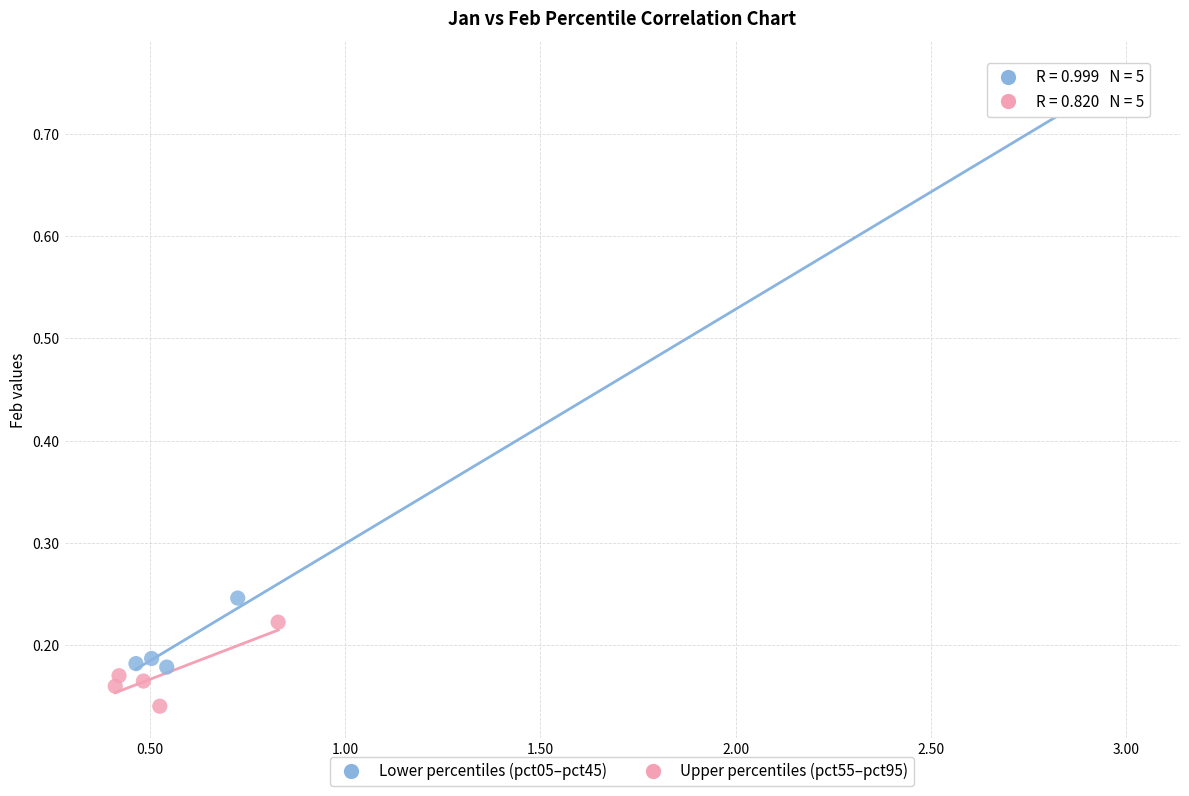

Which series reaches the maximum Y coordinate?

Lower percentiles (pct05–pct45)